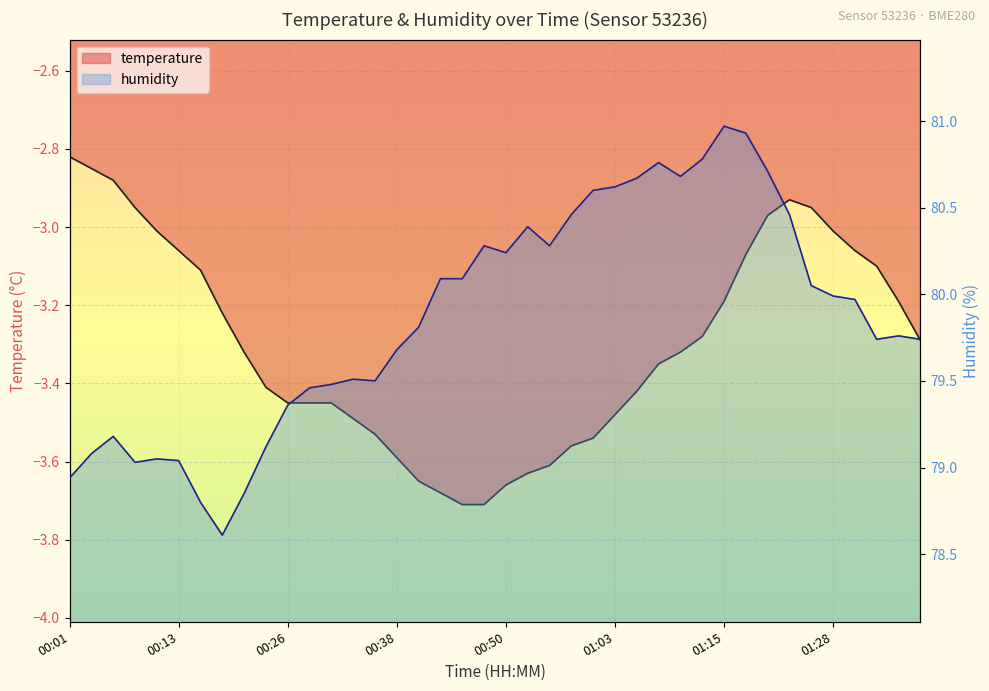

True or false: temperature and humidity cross at least once.

False